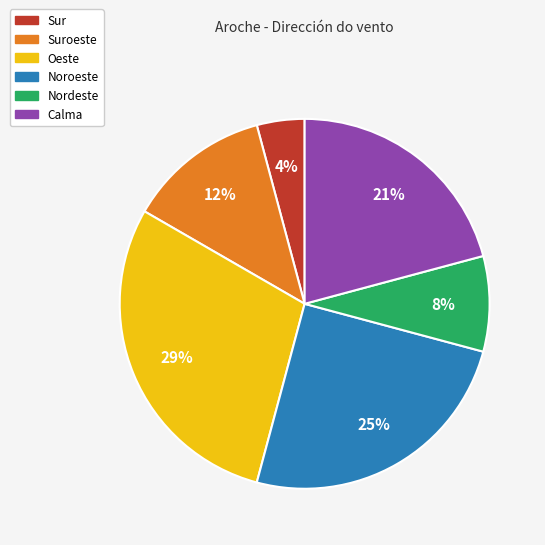

To the nearest percent, what is the average slice percentage?

17%